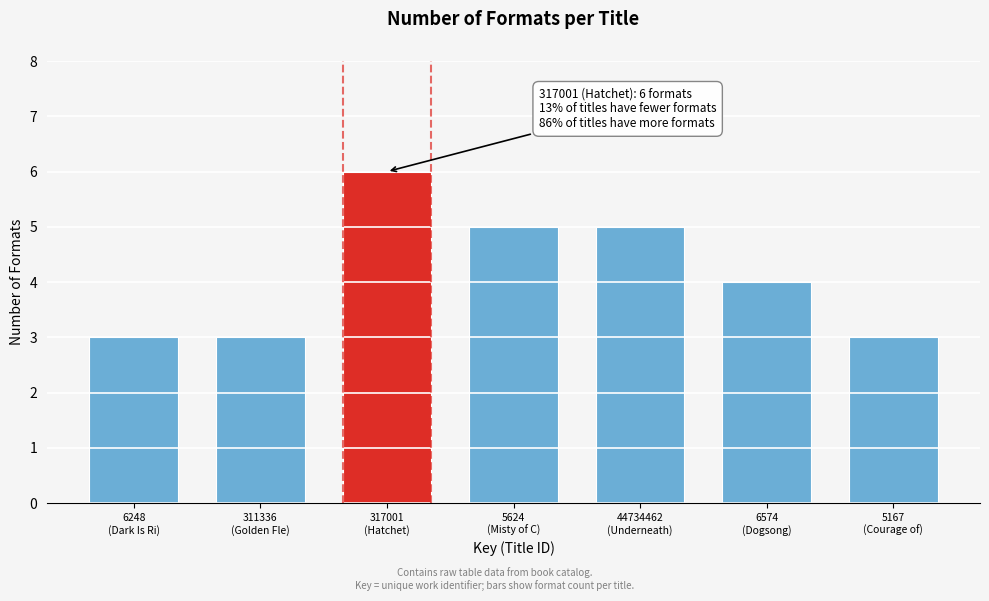

Reading right to left, list all the values displayed in this chart.

3	4	5	5	6	3	3